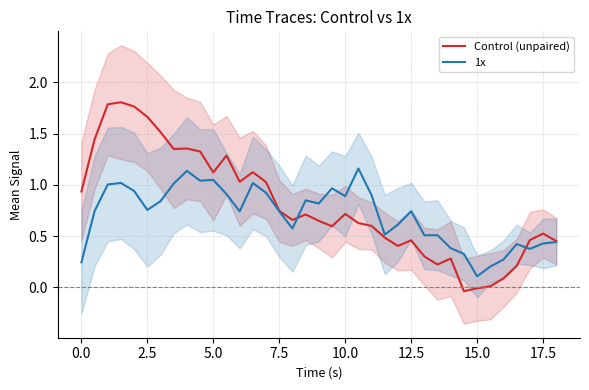

The value of Control (unpaired) at 2.5 is 0.8. True or false?

False